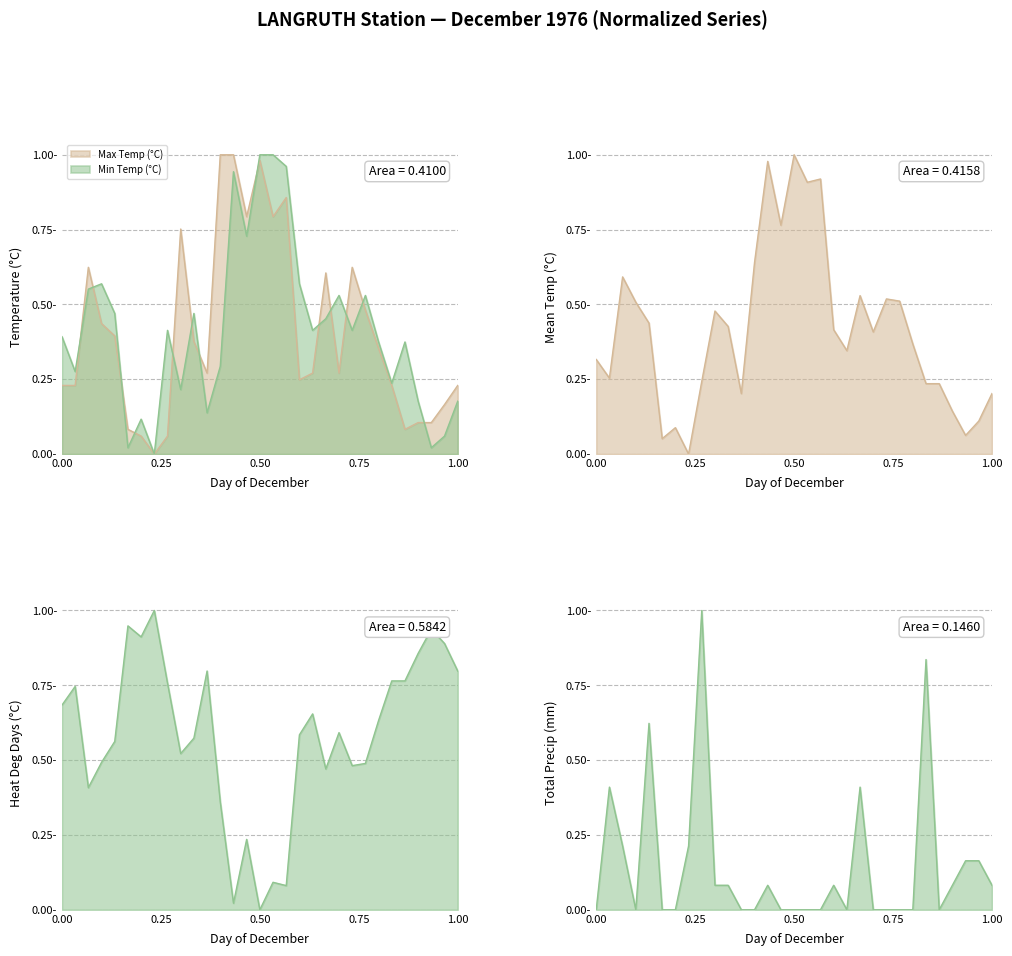

List the labels in order of Total Precip (mm) value, smallest first.

01, 04, 06, 07, 12, 13, 15, 16, 17, 18, 20, 22, 23, 24, 25, 27, 10, 11, 14, 19, 28, 31, 29, 30, 03, 08, 02, 21, 05, 26, 09